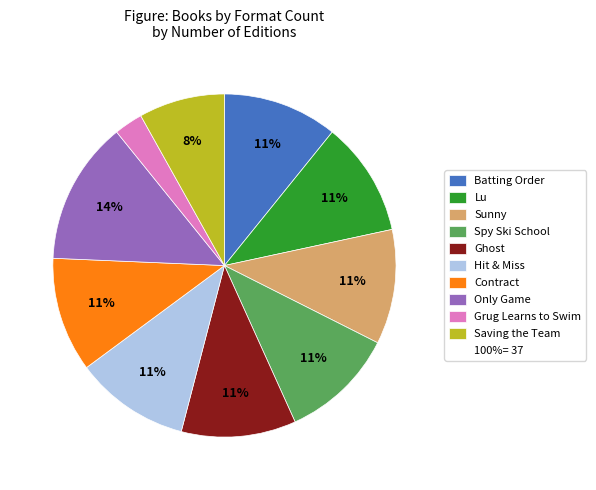

Does any single category account for the majority?

No